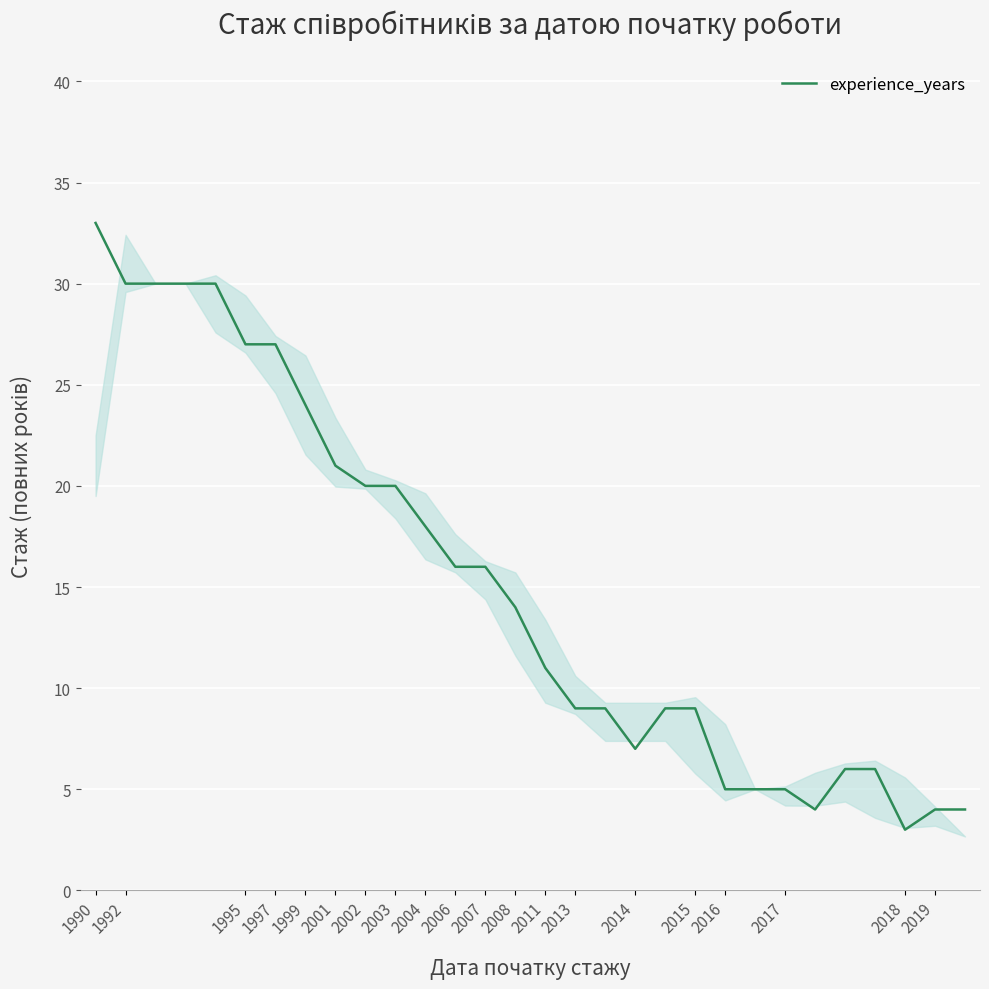

Reading left to right, extract all data points from this chart.

33	30	30	30	30	27	27	24	21	20	20	18	16	16	14	11	9	9	7	9	9	5	5	5	4	6	6	3	4	4